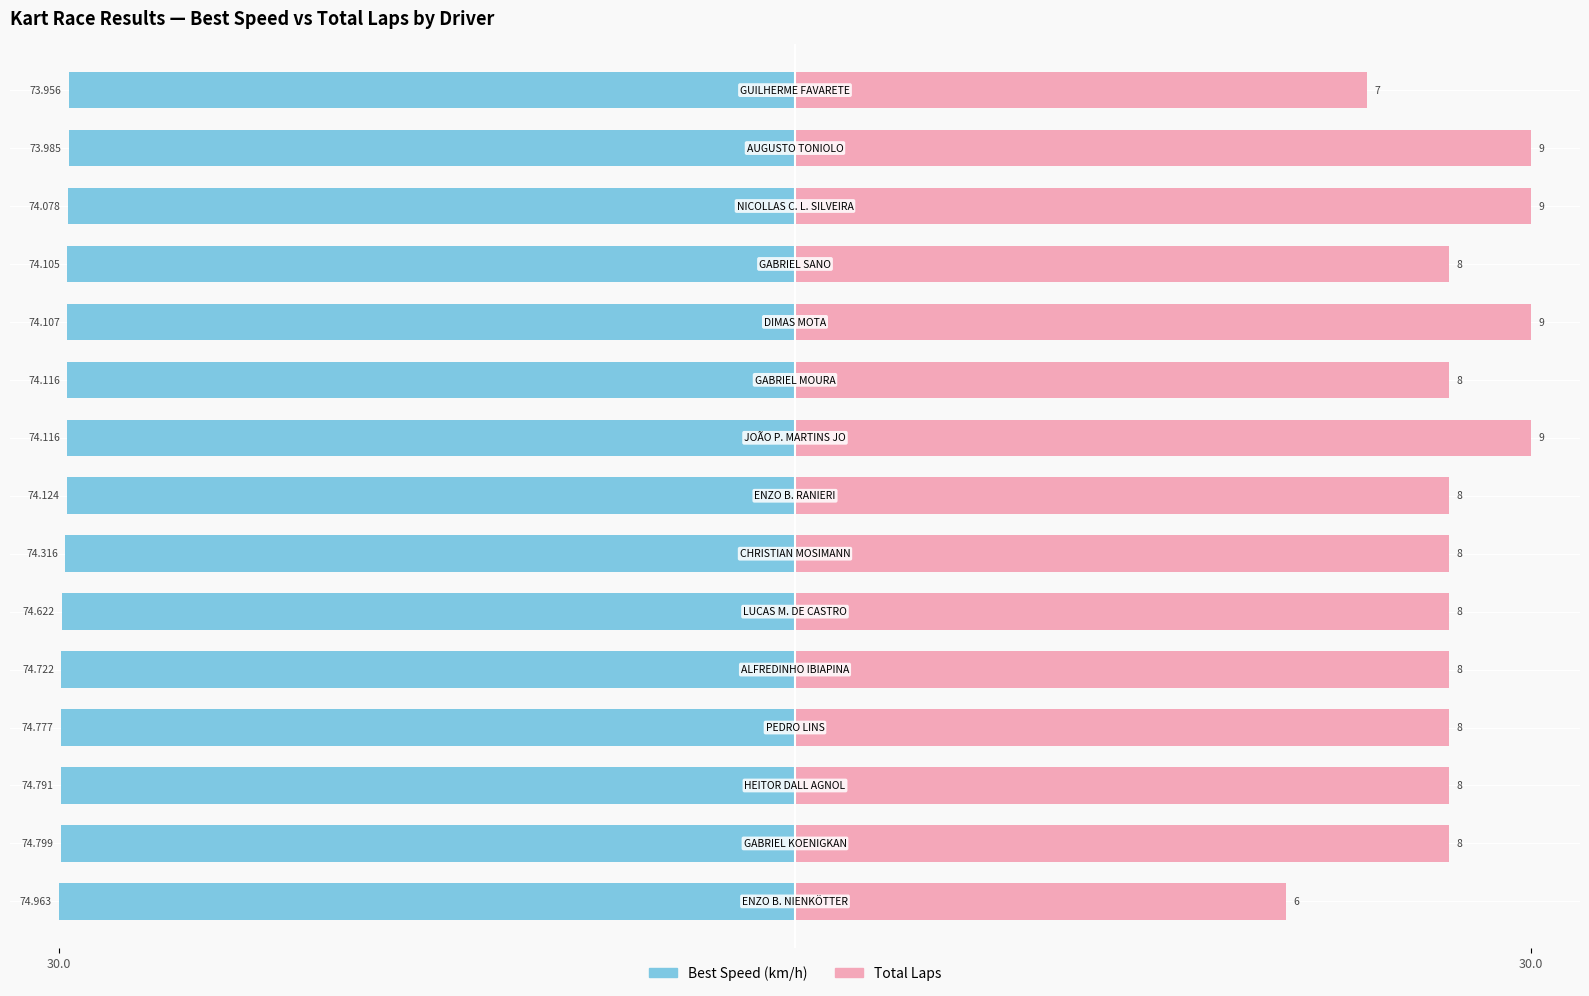

What are all the series names shown in the legend?

Best Speed, Total Laps